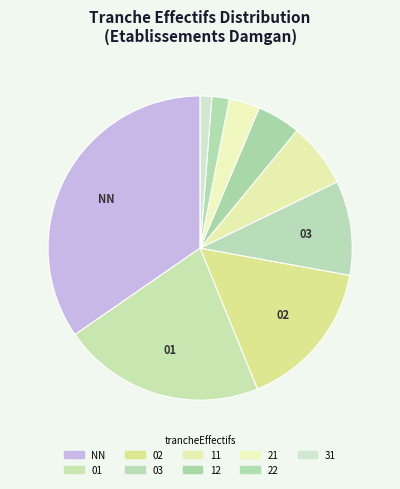

Does any single category account for the majority?

No